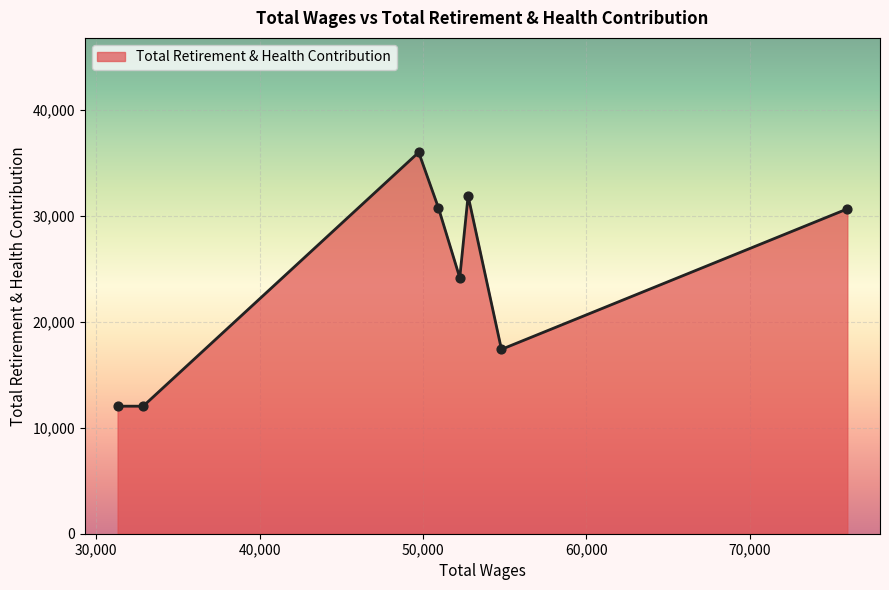

What is the greatest value displayed?

36004